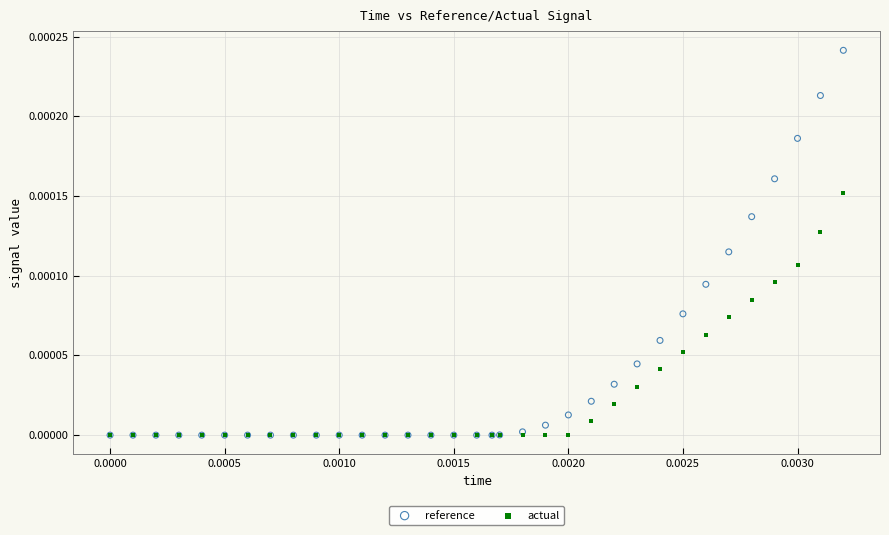

Which series has the largest Y range (max minus min)?

reference